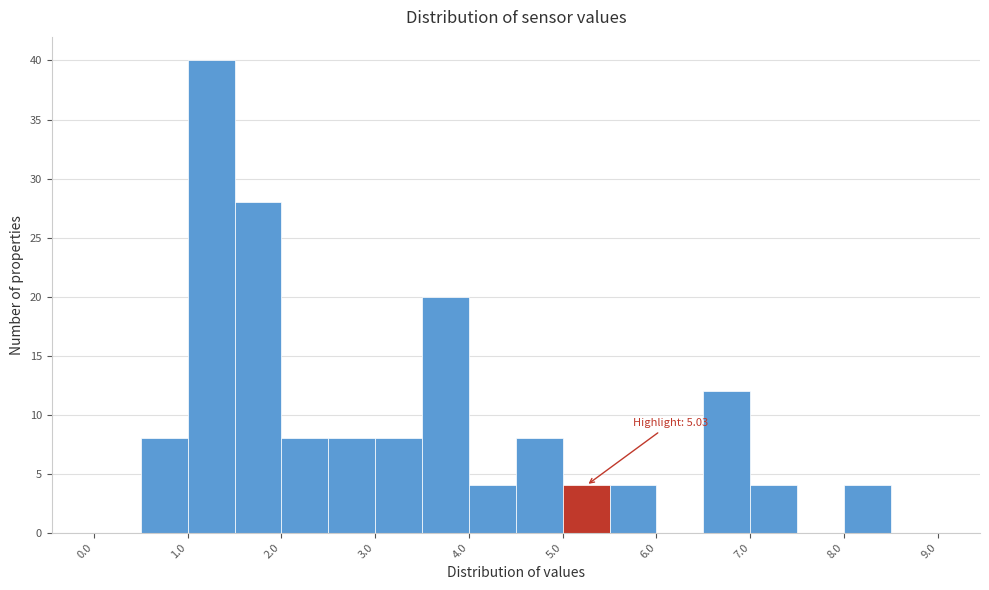

Which range on the x-axis has the tallest bar?

1.0 to 1.5